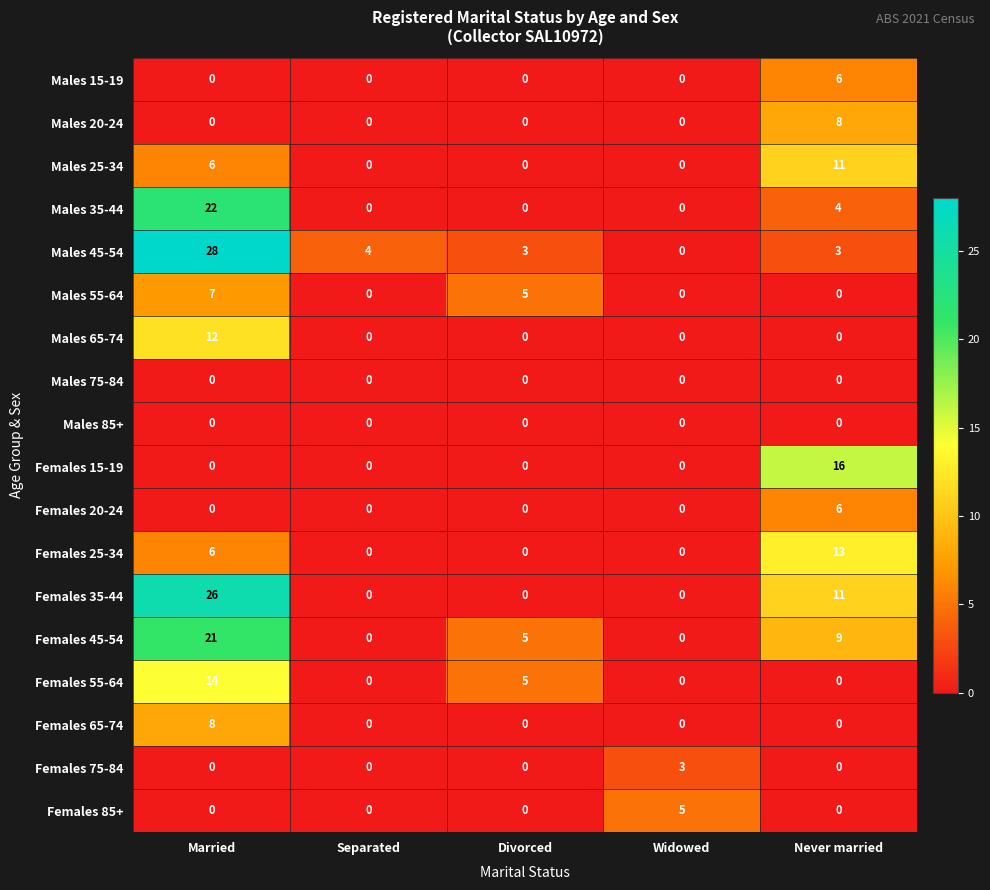

True or false: Females 25-34 has a value of 13 at Never married.

True